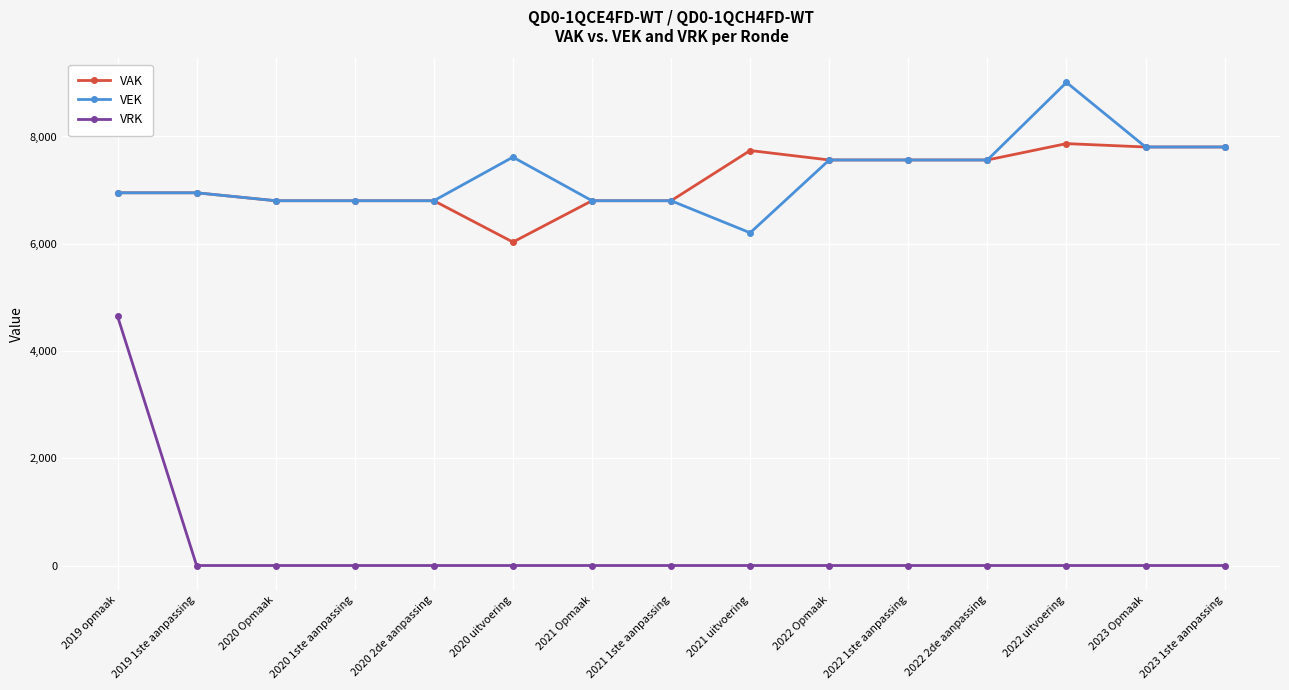

Is it true that VRK equals 2300 at 2020 Opmaak?

False